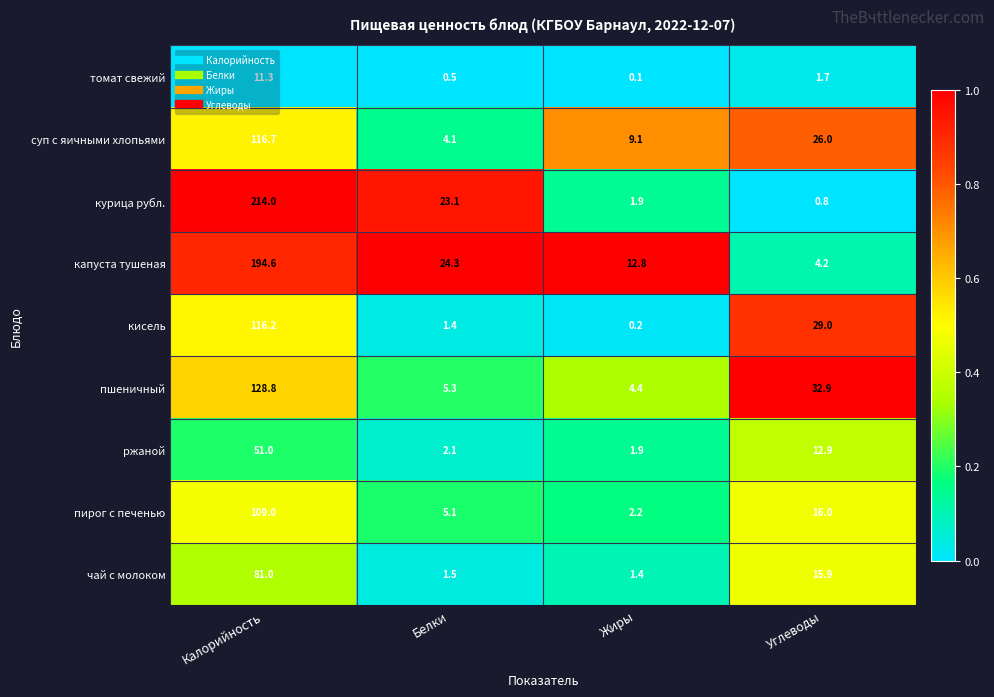

Is it true that пирог с печенью equals 16.0 at Углеводы?

True